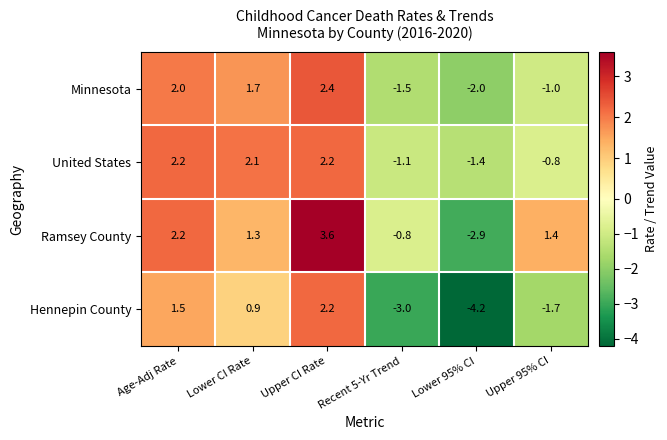

Count the number of data series in this chart.

4